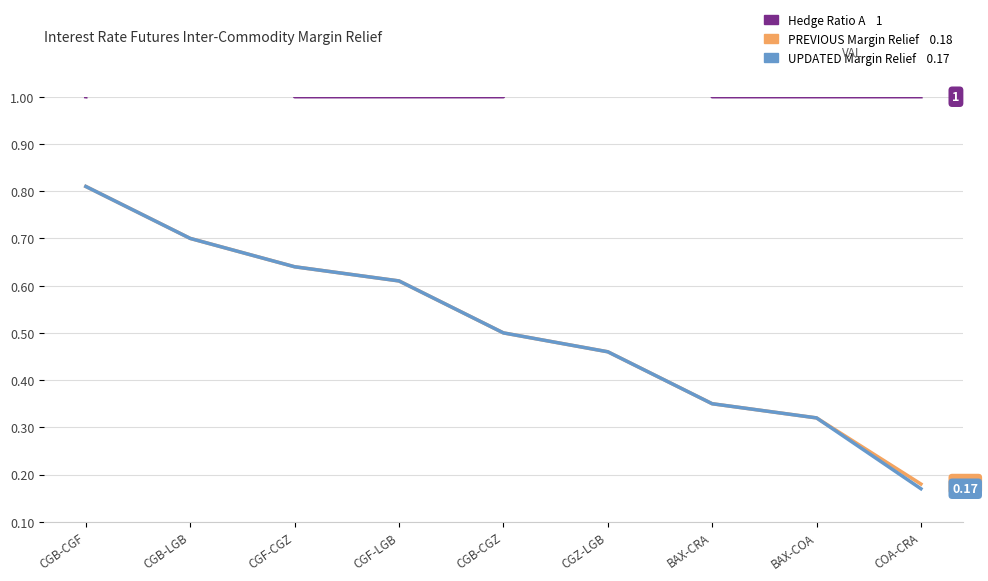

What position from the left is CGB-CGF?

1